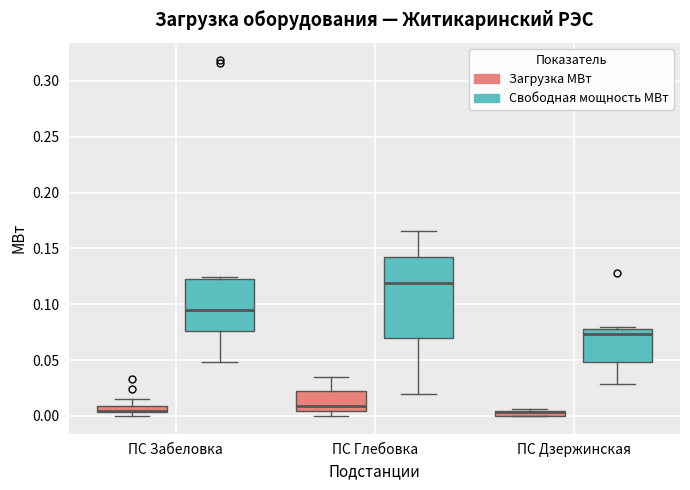

Which box is the tallest, from its lower edge to its upper edge?

ПС Глебовка (Свободная мощность МВт)